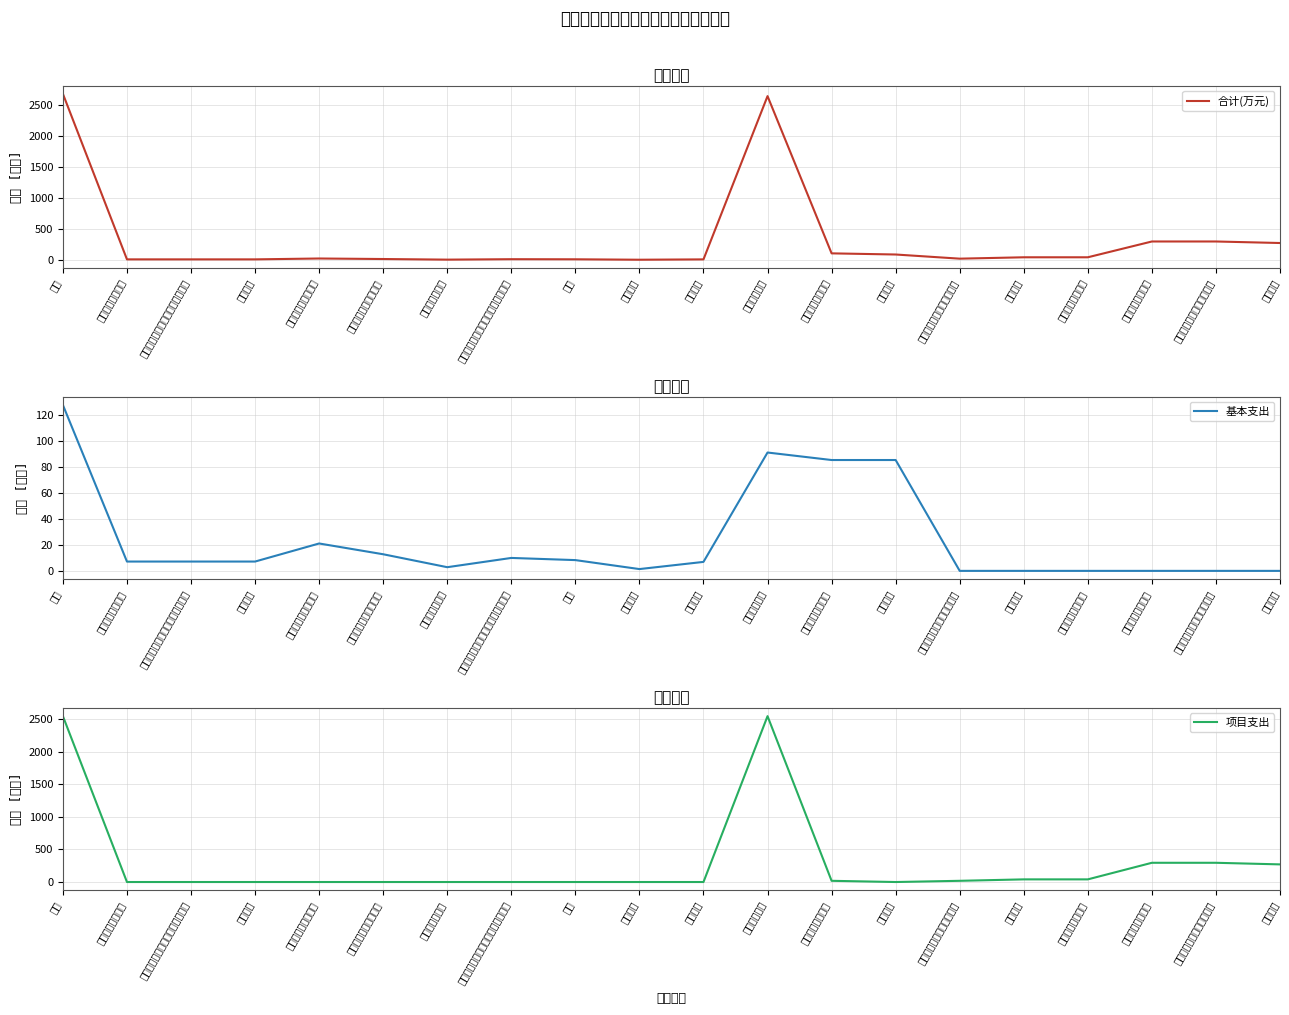

How many values in 基本支出 are above zero?

14